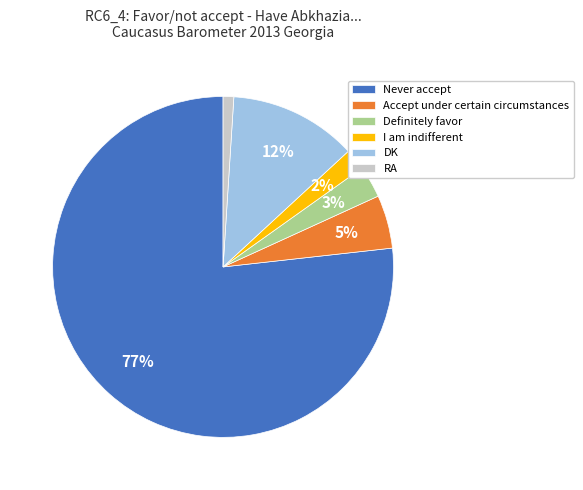

How many segments does this pie chart have?

6